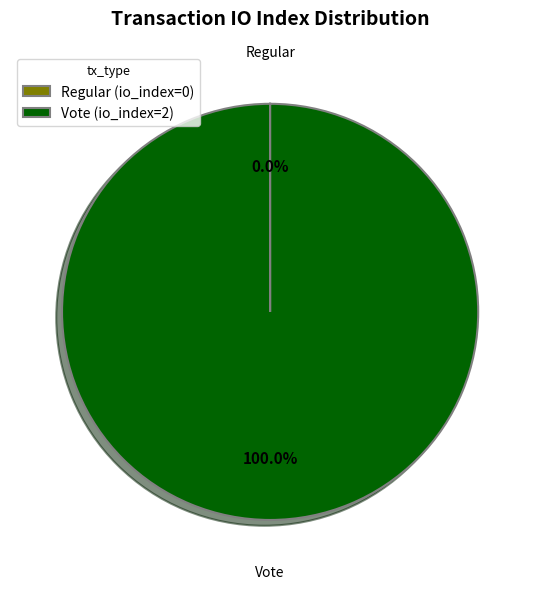

To the nearest percent, what percentage of the pie is Vote (io_index=2)?

100%